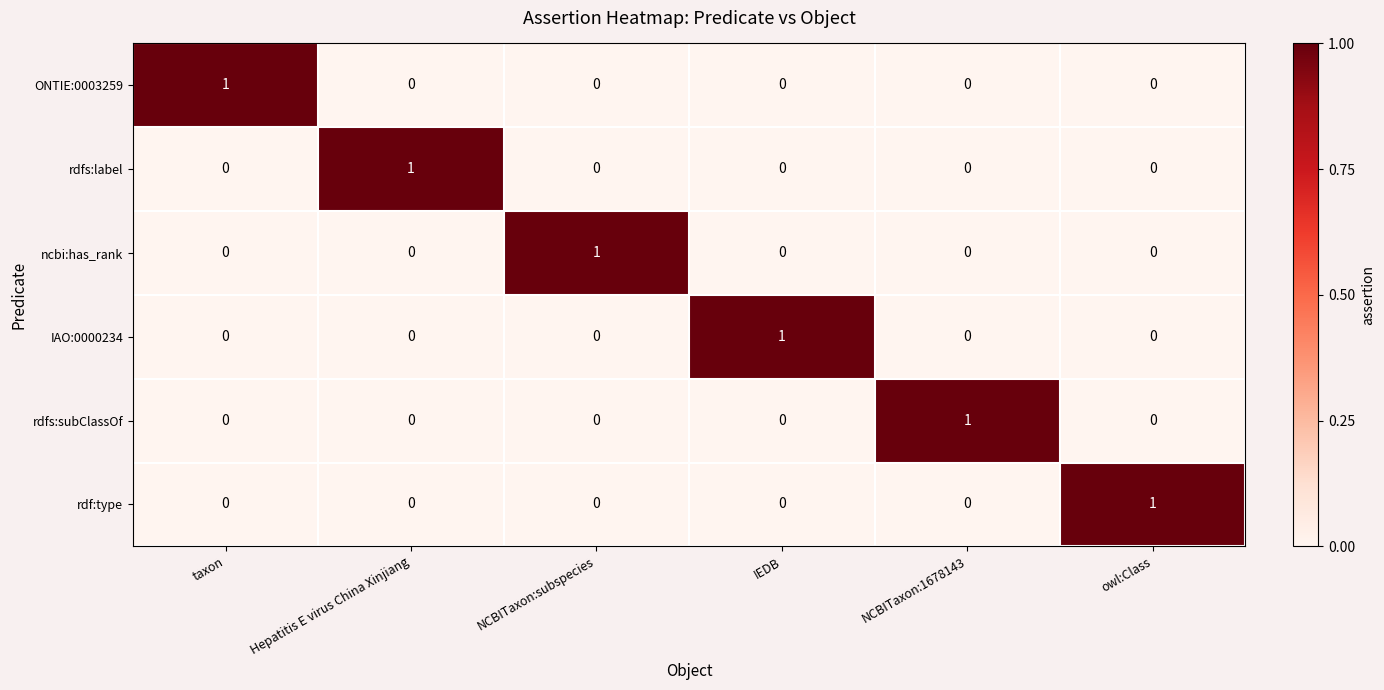

The value of ncbi:has_rank at IEDB is 0. True or false?

True